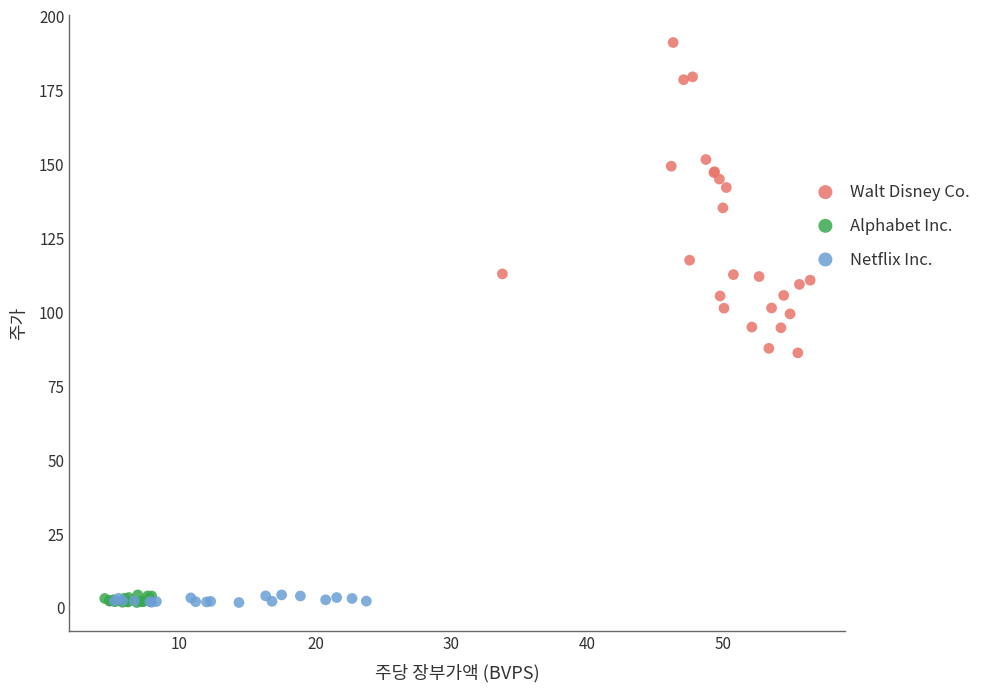

Which series reaches the maximum Y coordinate?

Walt Disney Co.